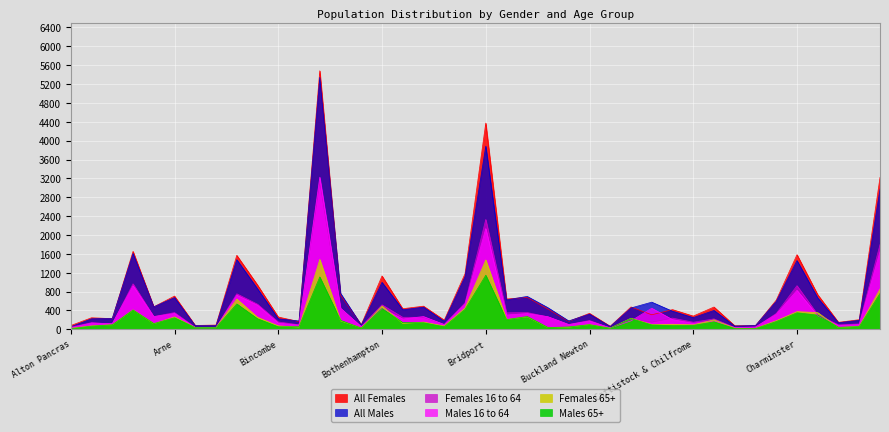

What is the difference between the All Females values at Bradpole and Chaldon Herring?

1100